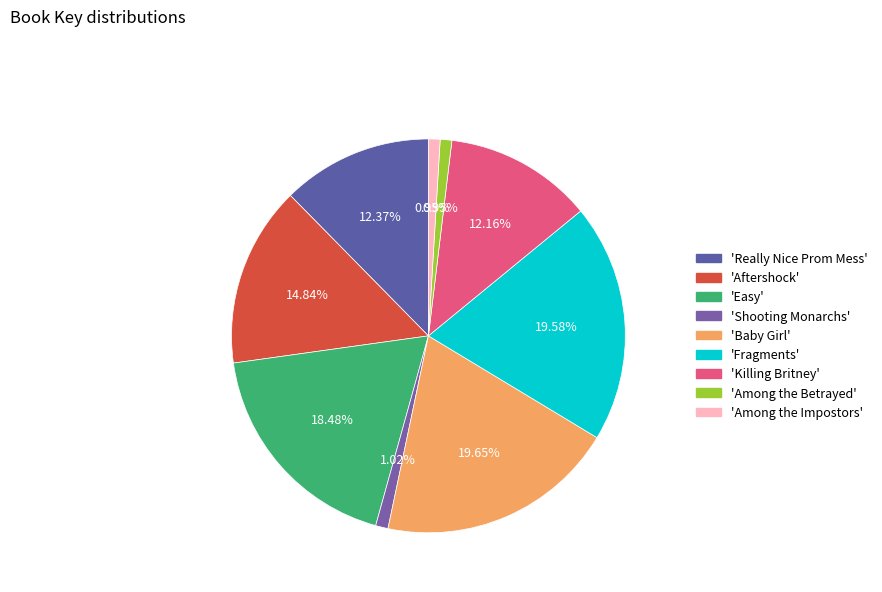

Count the number of slices in the pie.

9